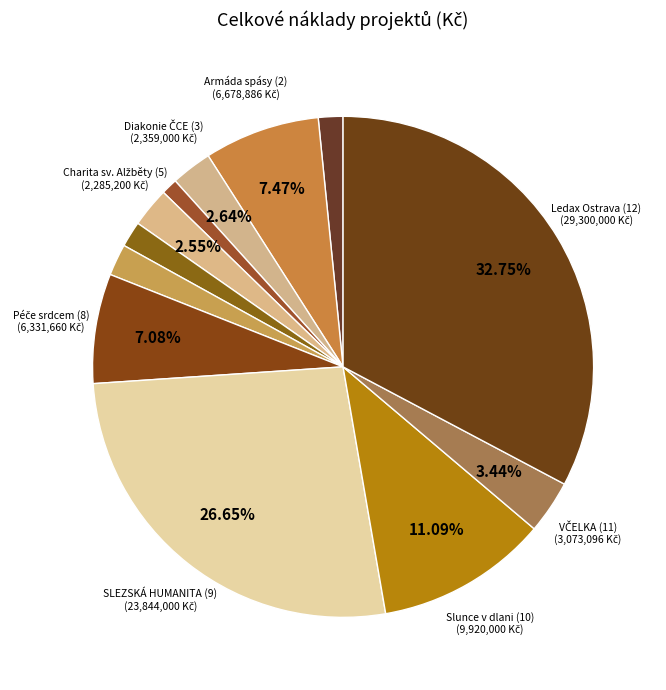

How many segments does this pie chart have?

12